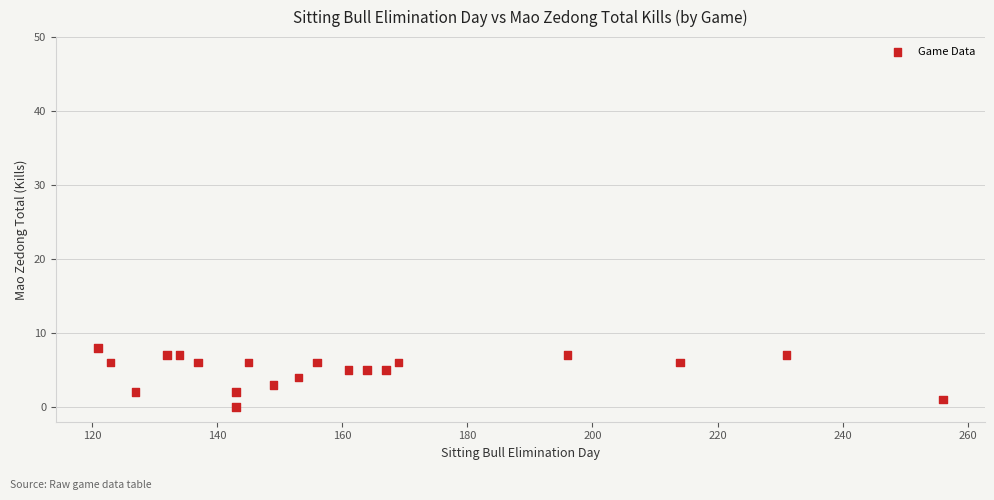

What is the range of Y values (max minus min)?

8